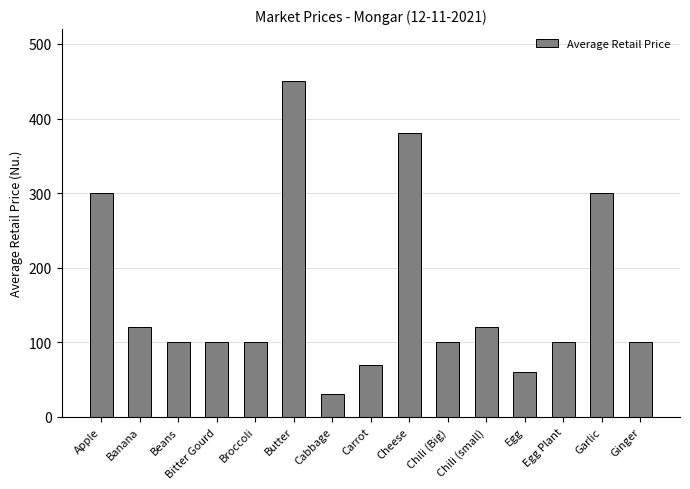

What is the ratio of the value at Banana to the value at Carrot?

1.7